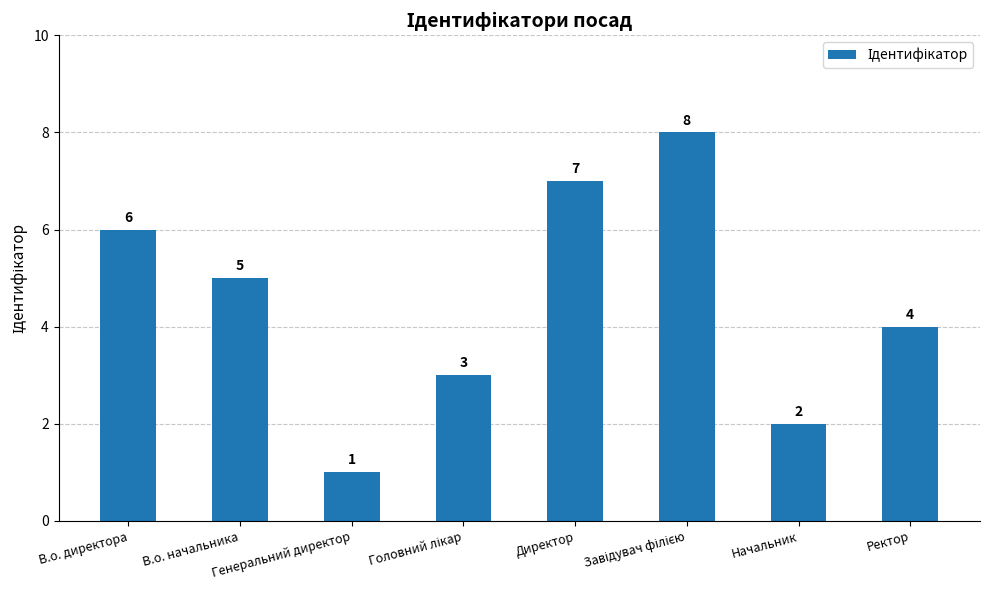

What is the value of the 7th bar from the left?

2